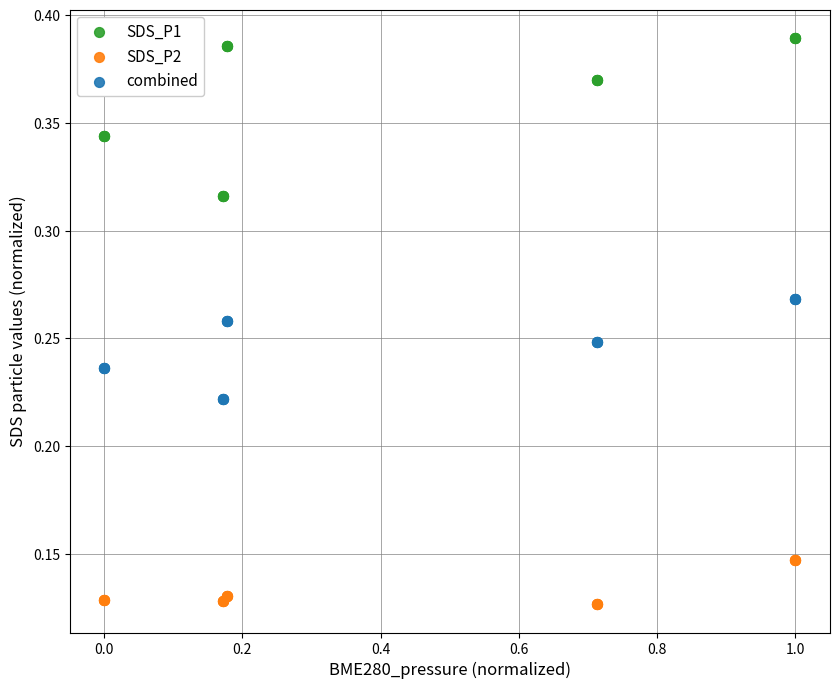

What is the X range (max minus min) for the scatter plot?

1.0